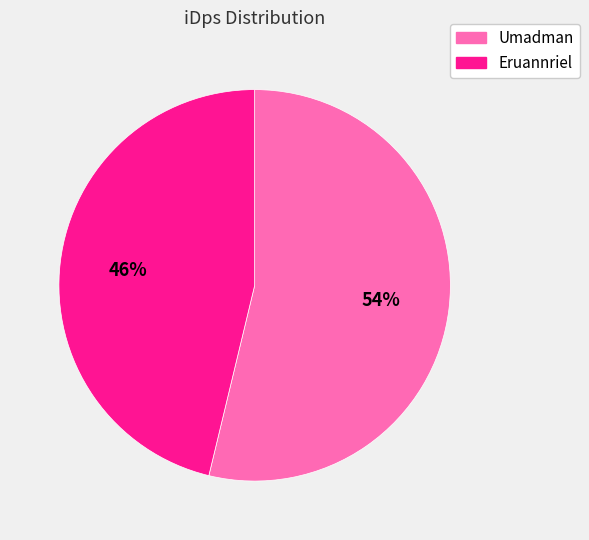

To the nearest percent, what is the combined percentage of Umadman and Eruannriel?

100%